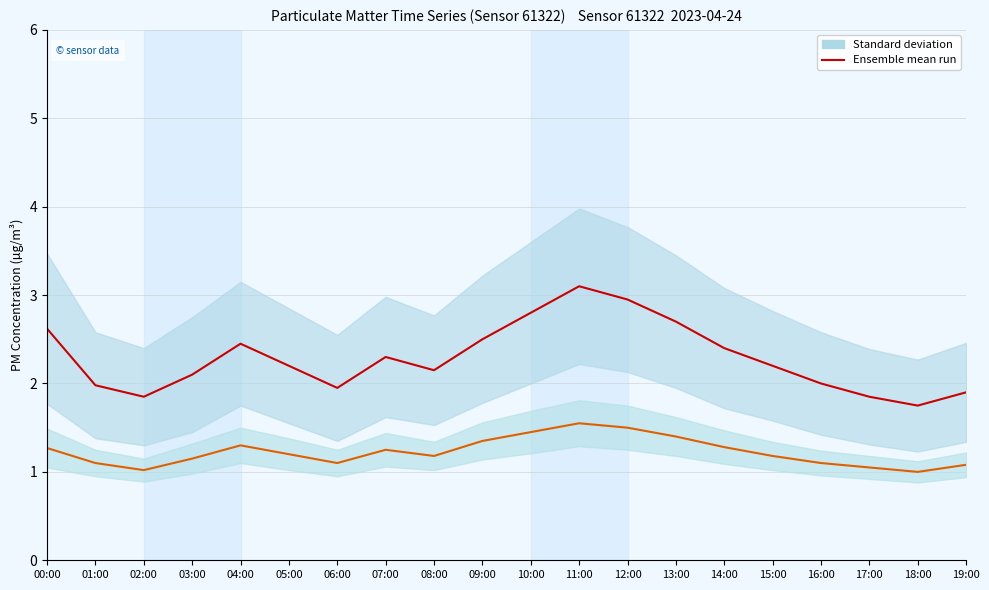

List the series in order of their overall mean, lowest first.

Ensemble mean run (P2), Ensemble mean run (P1)